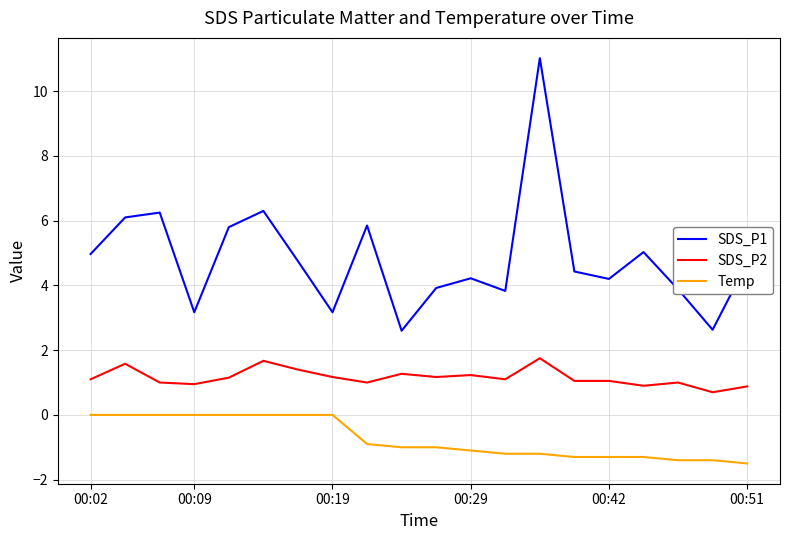

How many lines are shown in the chart?

3